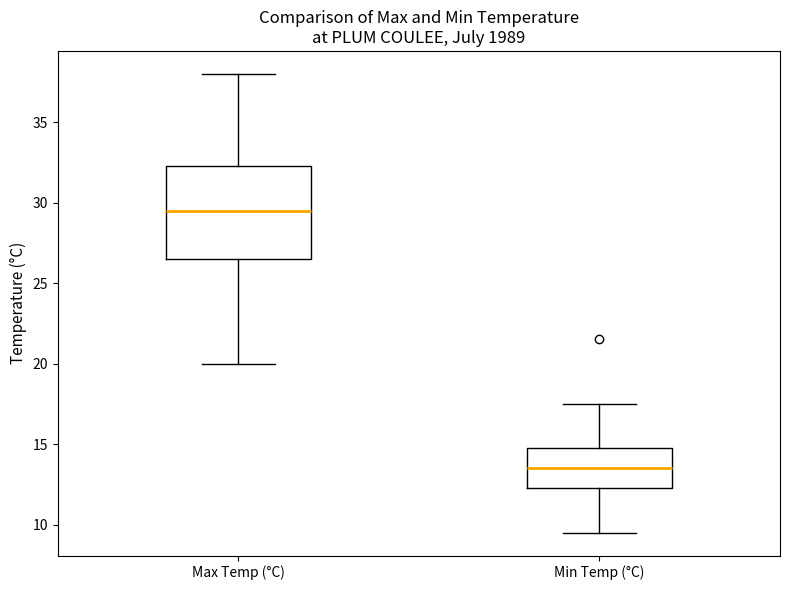

Where does the lower whisker of the box for Max Temp (°C) end on the y-axis? The values are not printed on the chart, so give them approximately, as read against the axis.

20.0